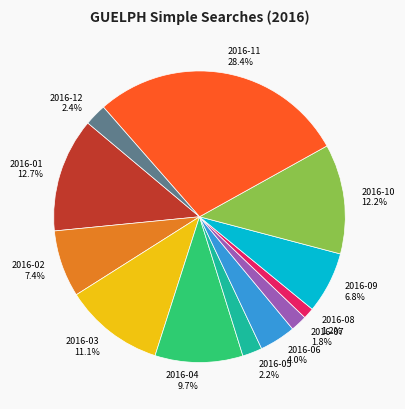

Which has a higher value, 2016-08 or 2016-02?

2016-02